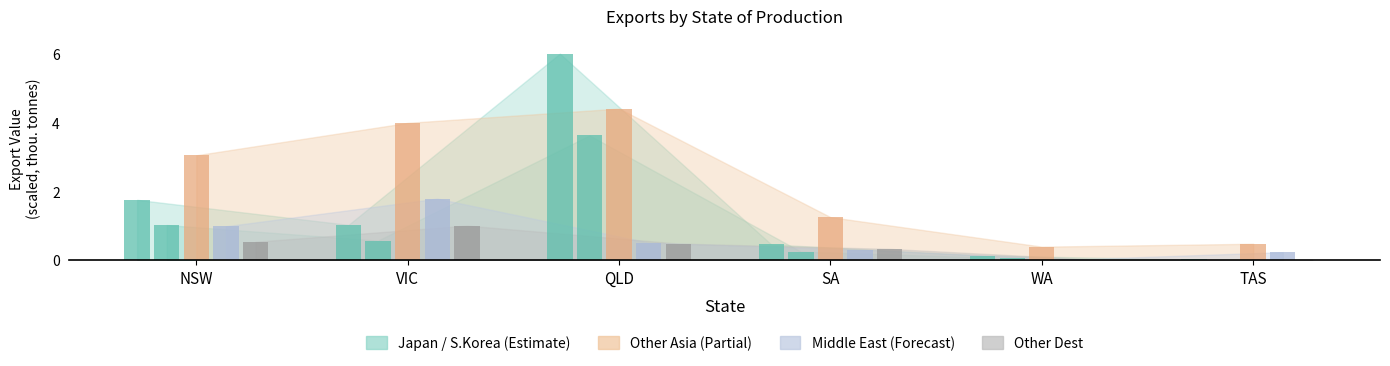

Are the bars horizontal?

No